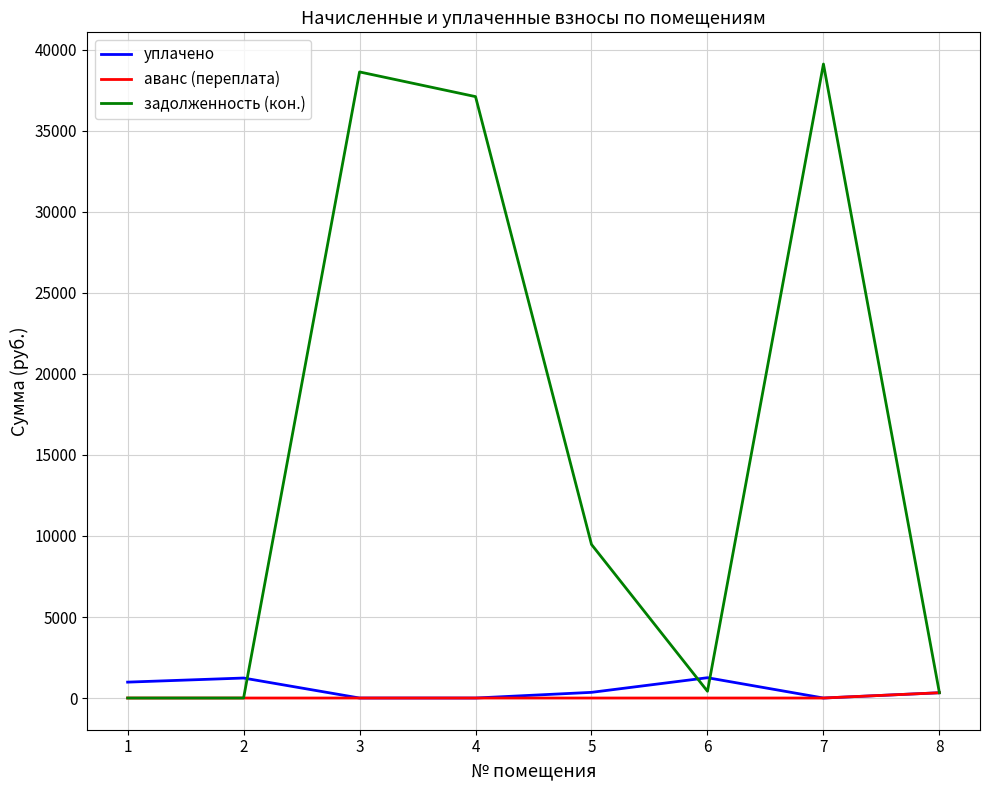

Which series has the largest total across all categories?

задолженность (кон.)